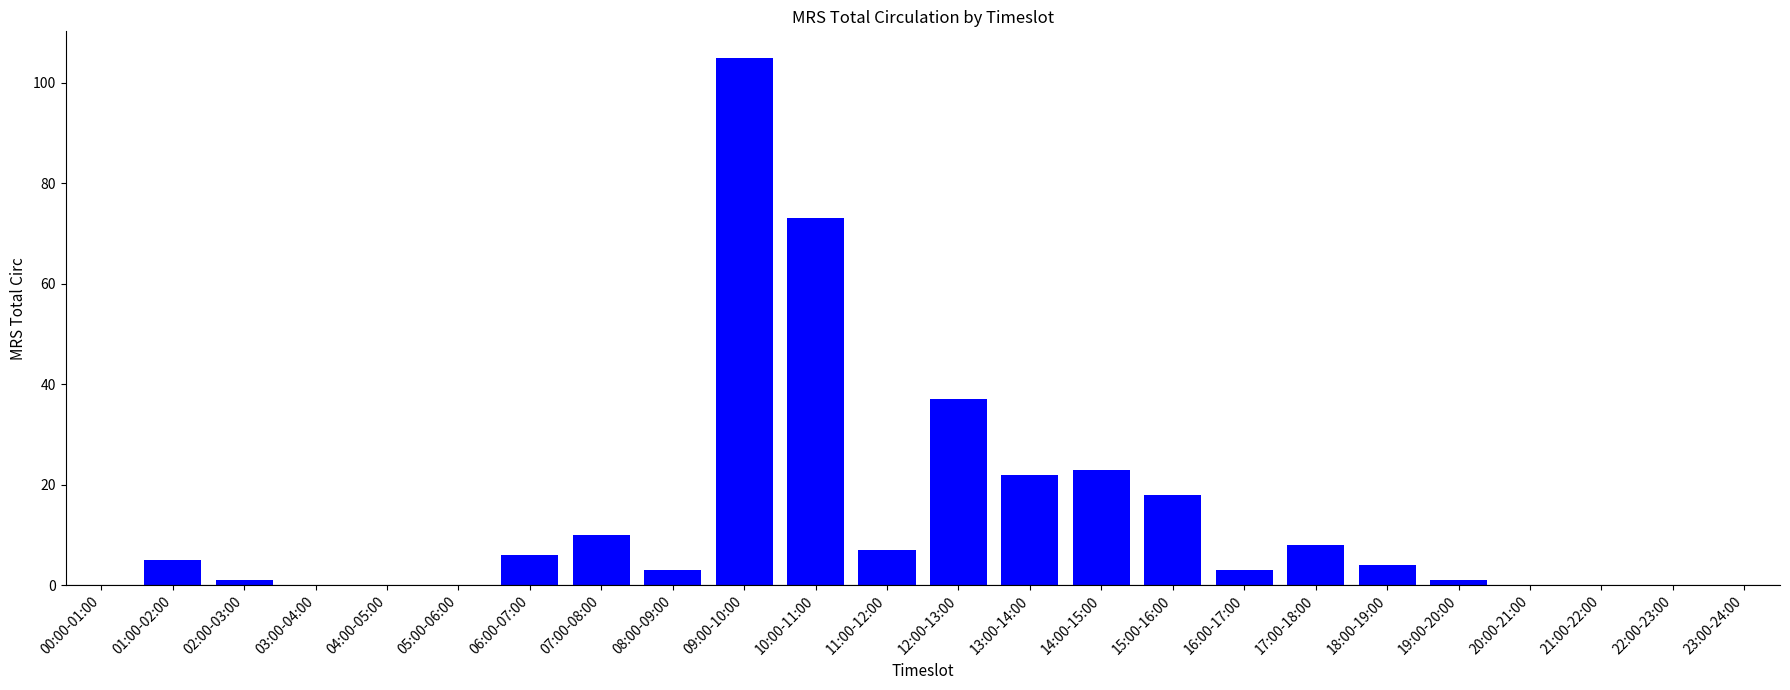

Which has a higher value, 23:00-24:00 or 12:00-13:00?

12:00-13:00